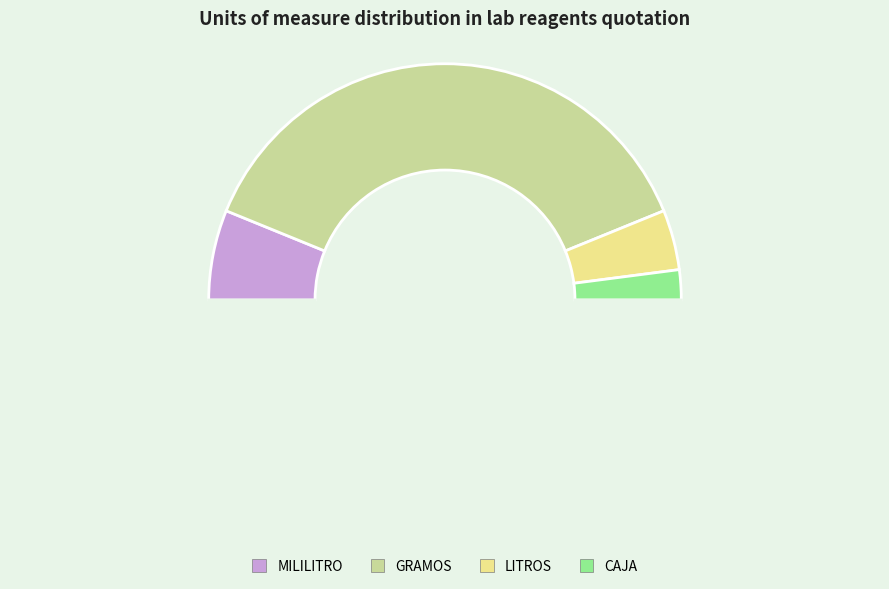

Count the number of slices in the pie.

5